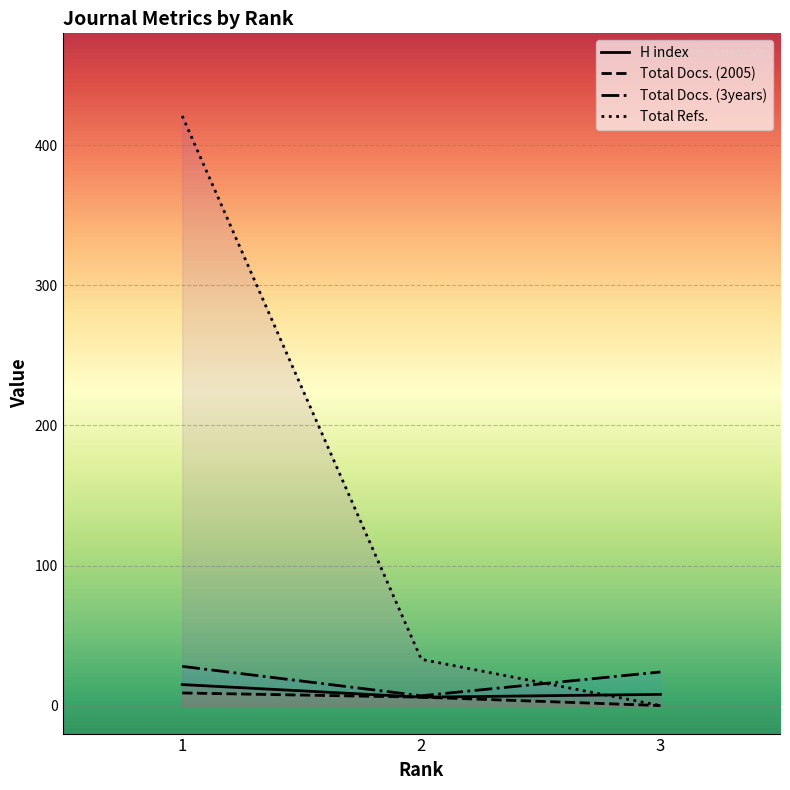

Is the value of Total Docs. (2005) at 2 greater than the value of Total Docs. (3years) at 1?

No